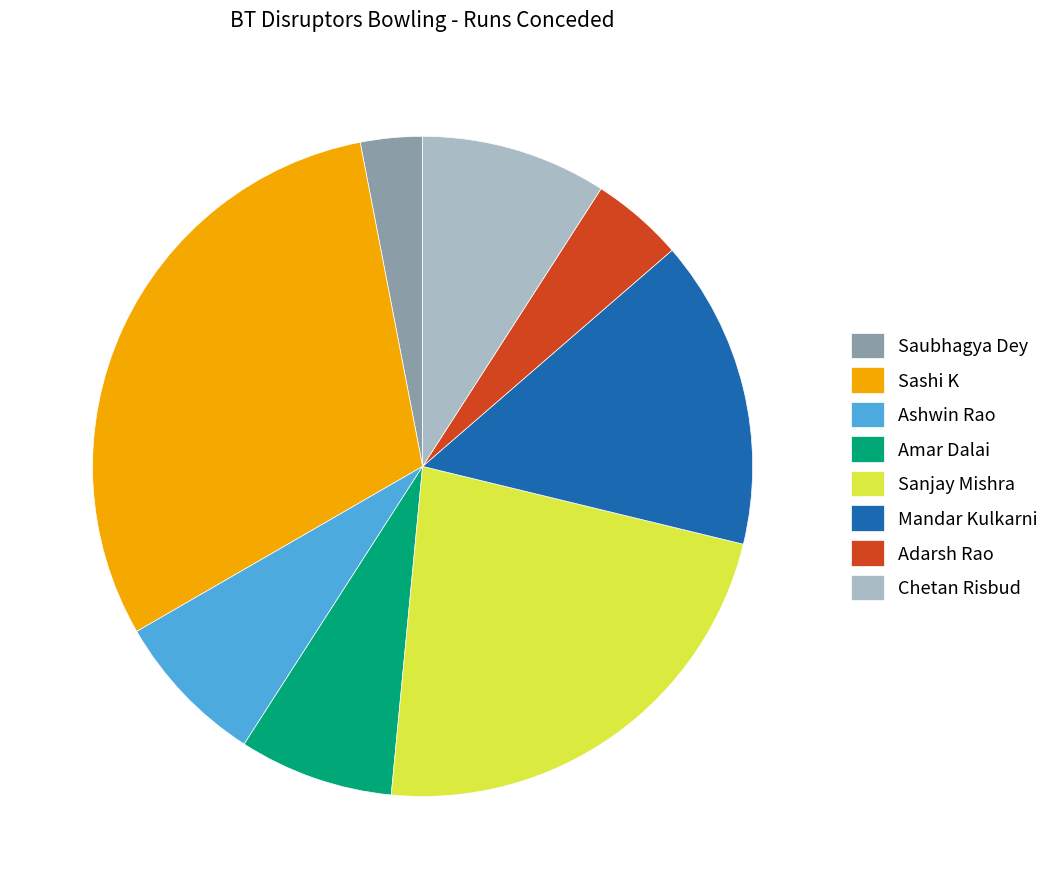

What is the smallest slice in the pie chart?

Saubhagya Dey